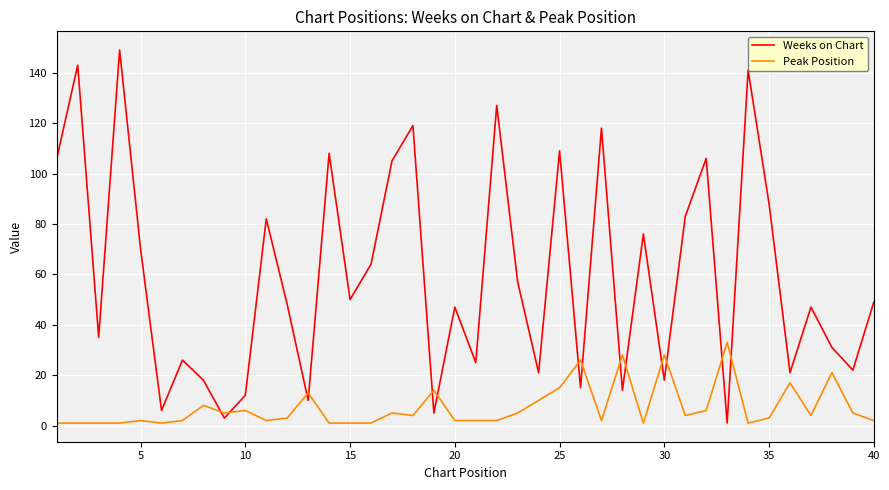

List the series in order of their overall mean, highest first.

Weeks on Chart, Peak Position